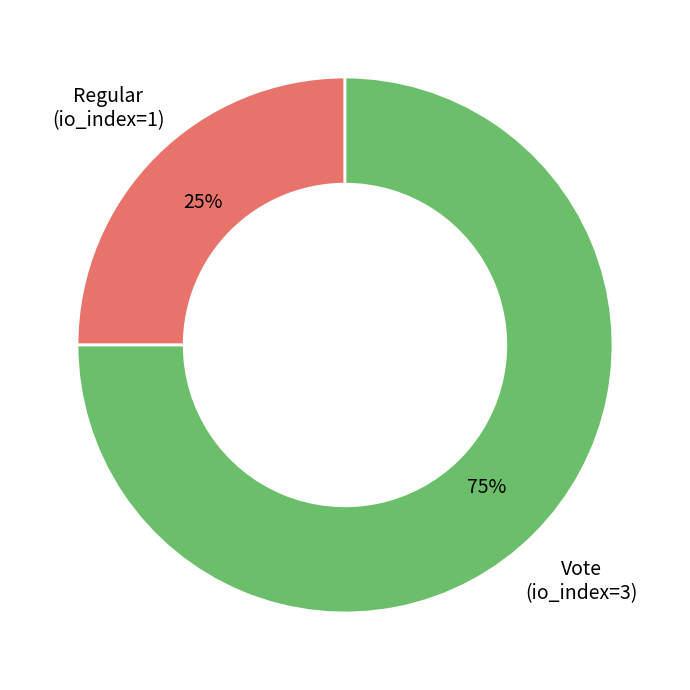

Is there a majority slice in this chart?

Yes